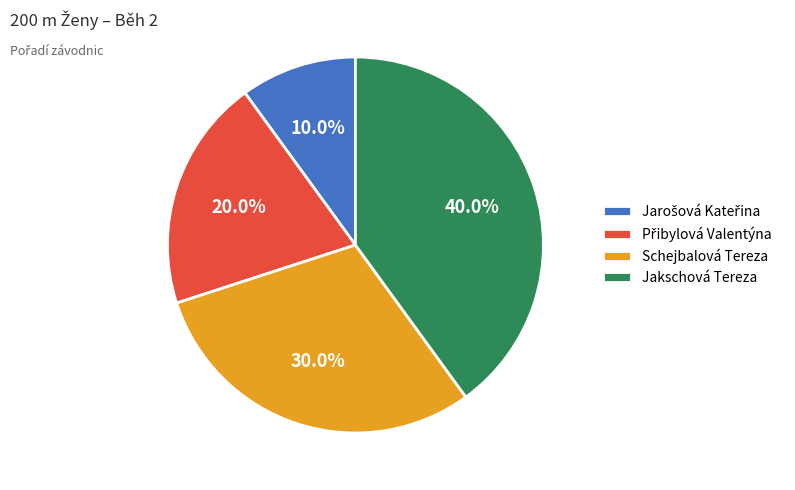

Which slice is the largest?

Jakschová Tereza